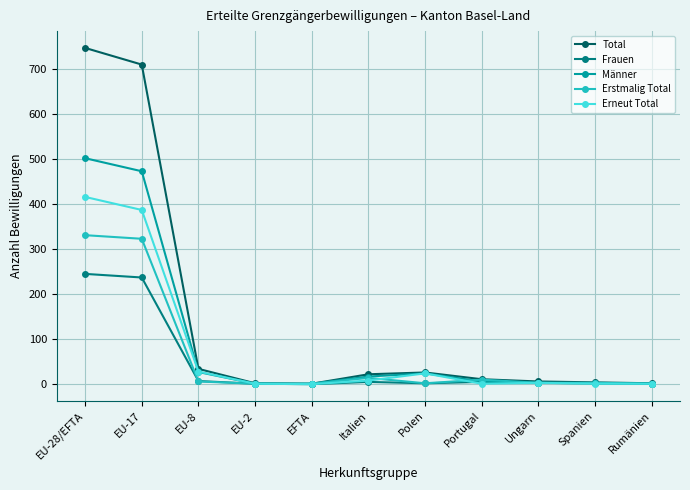

What is the value of the Total point at the 7th from the left?

26